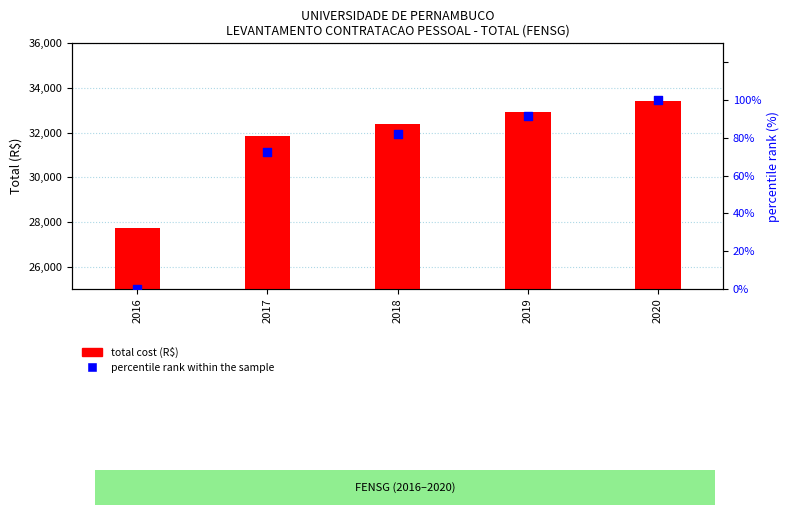

What are all the series names shown in the legend?

total cost (R$), percentile rank within the sample